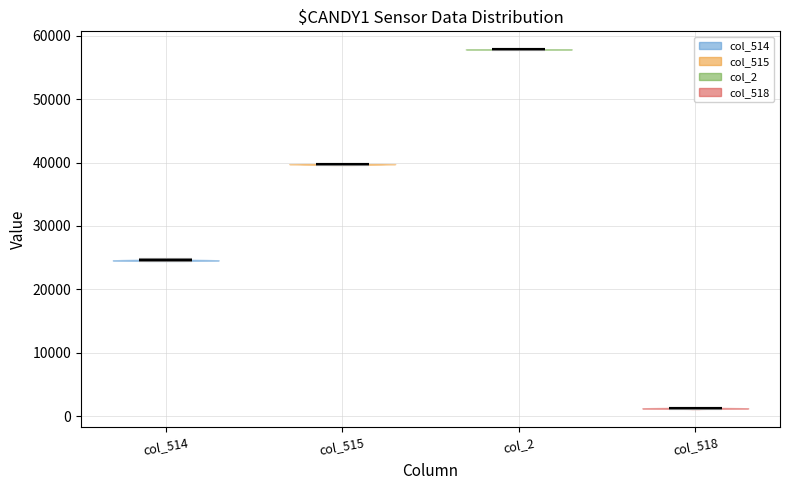

Which violin has the lowest median line?

col_518